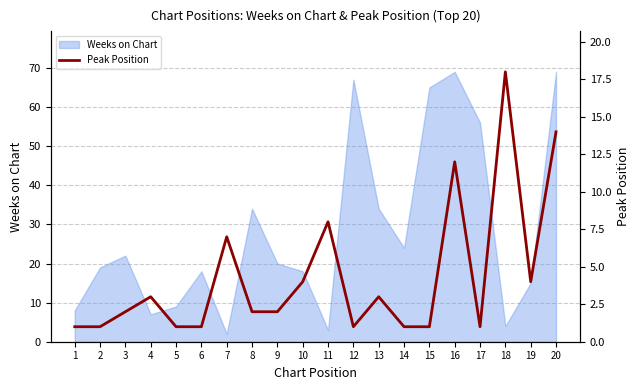

Reading right to left, extract all data points from this chart.

14	4	18	1	12	1	1	3	1	8	4	2	2	7	1	1	3	2	1	1